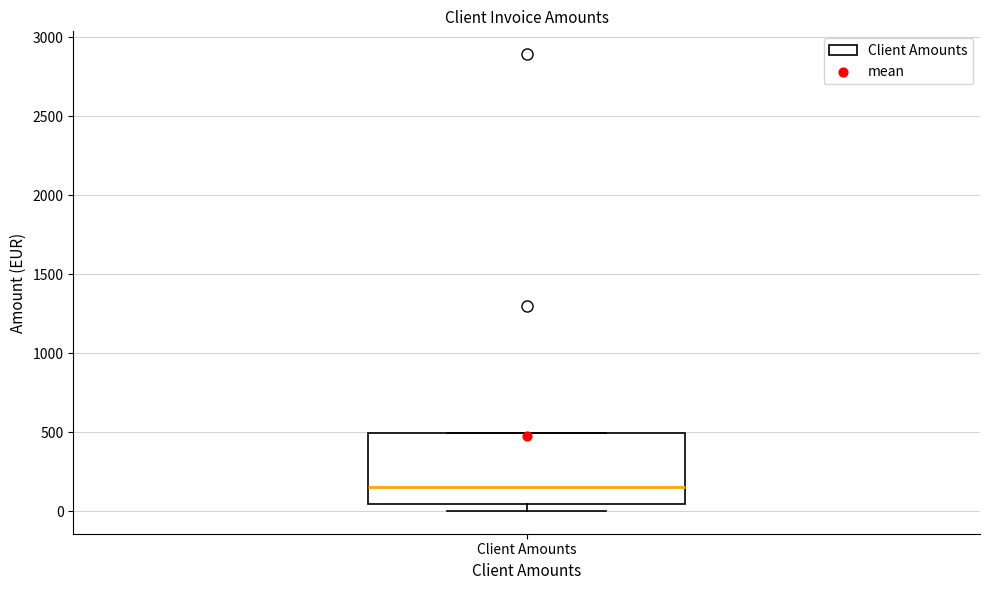

Transcribe this box plot: give where the median line is, the range the box spans, and where the two whiskers end, as read against the y-axis. The values are not printed on the chart, so give them approximately, as read against the axis.

median 150, box 50 to 500, whiskers 0 to 500